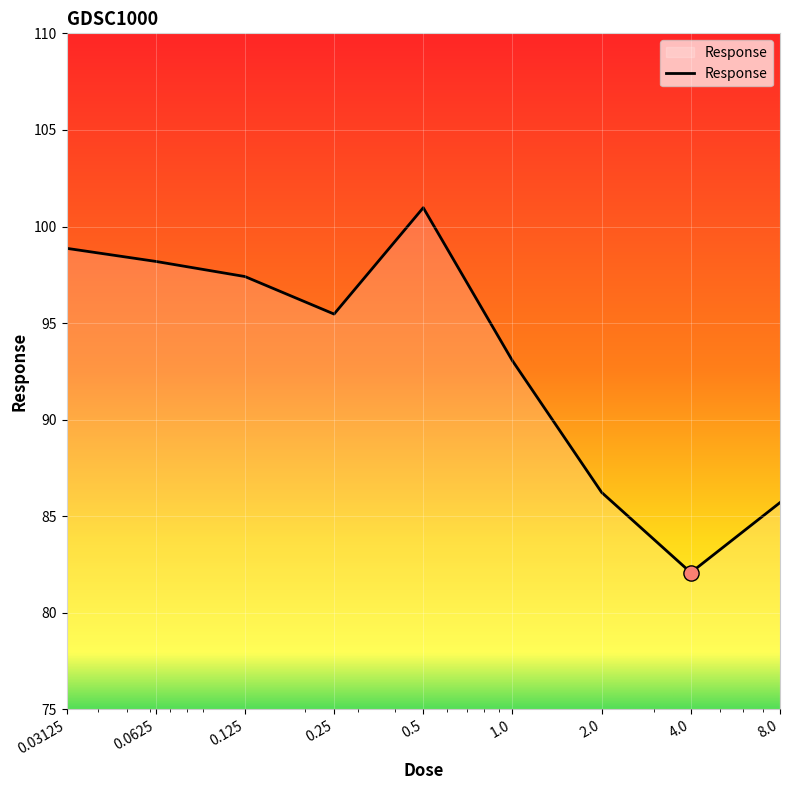

What is the minimum value shown in the chart?

82.1